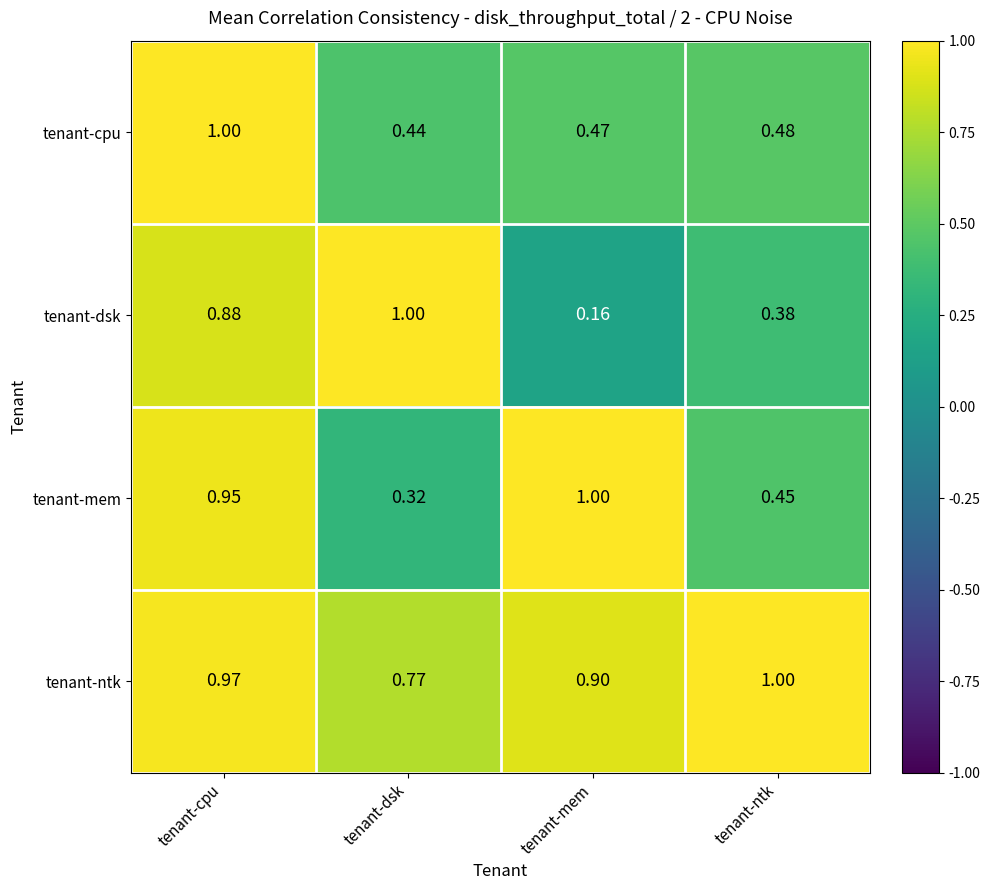

Which series has the largest range (max minus min)?

tenant-dsk